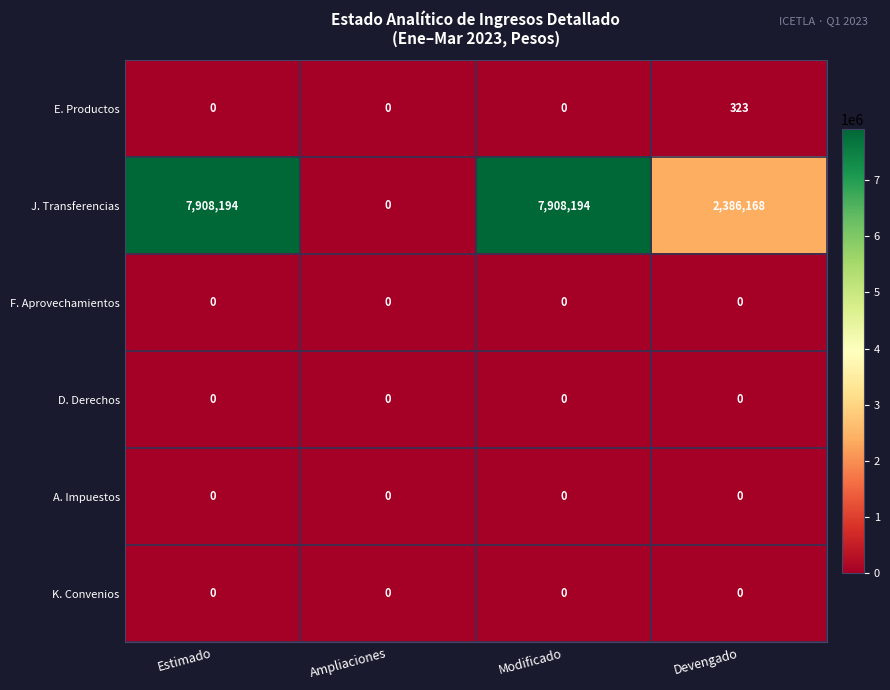

How many series are shown in this chart?

6